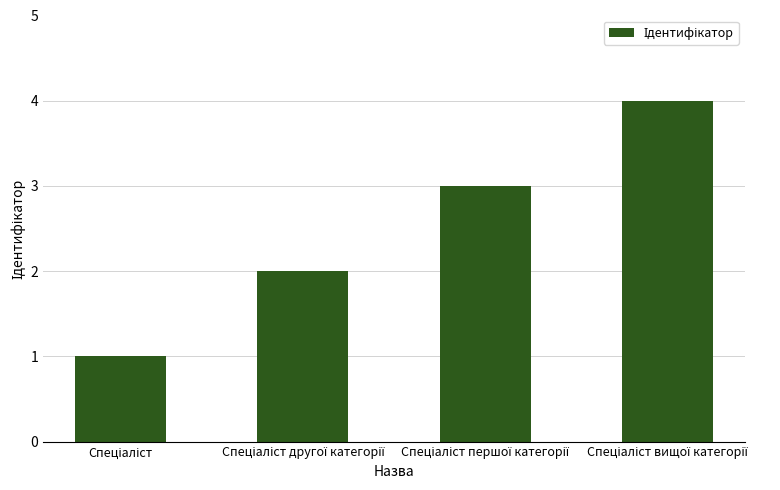

What is the difference between the maximum and minimum values?

3